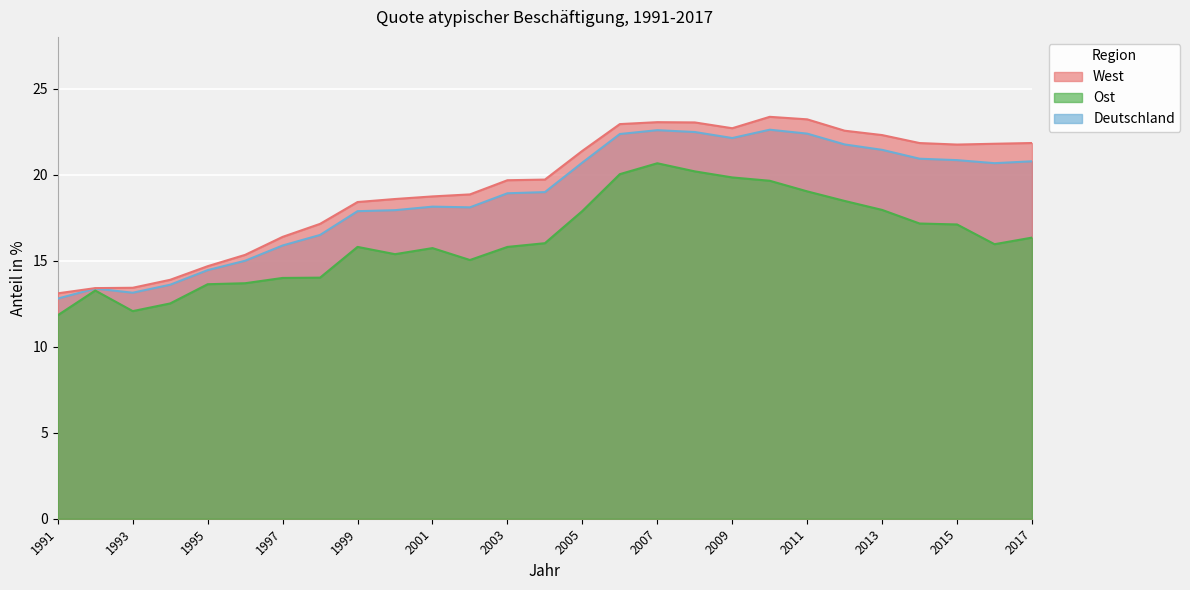

Reading left to right, list all the values displayed in this chart.

West: 1991=13.1	1992=13.4	1993=13.4	1994=13.9	1995=14.7	1996=15.3	1997=16.4	1998=17.1	1999=18.4	2000=18.6	2001=18.7	2002=18.8	2003=19.7	2004=19.7	2005=21.4	2006=22.9	2007=23.0	2008=23.0	2009=22.7	2010=23.4	2011=23.2	2012=22.5	2013=22.3	2014=21.8	2015=21.7	2016=21.8	2017=21.8
Ost: 1991=11.8	1992=13.3	1993=12.1	1994=12.5	1995=13.6	1996=13.7	1997=14.0	1998=14.0	1999=15.8	2000=15.4	2001=15.7	2002=15.0	2003=15.8	2004=16.0	2005=17.9	2006=20.0	2007=20.7	2008=20.2	2009=19.8	2010=19.6	2011=19.0	2012=18.5	2013=17.9	2014=17.2	2015=17.1	2016=16.0	2017=16.3
Deutschland: 1991=12.8	1992=13.4	1993=13.1	1994=13.6	1995=14.4	1996=15.0	1997=15.9	1998=16.5	1999=17.9	2000=17.9	2001=18.1	2002=18.1	2003=18.9	2004=19.0	2005=20.7	2006=22.4	2007=22.6	2008=22.5	2009=22.1	2010=22.6	2011=22.4	2012=21.7	2013=21.4	2014=20.9	2015=20.8	2016=20.7	2017=20.8